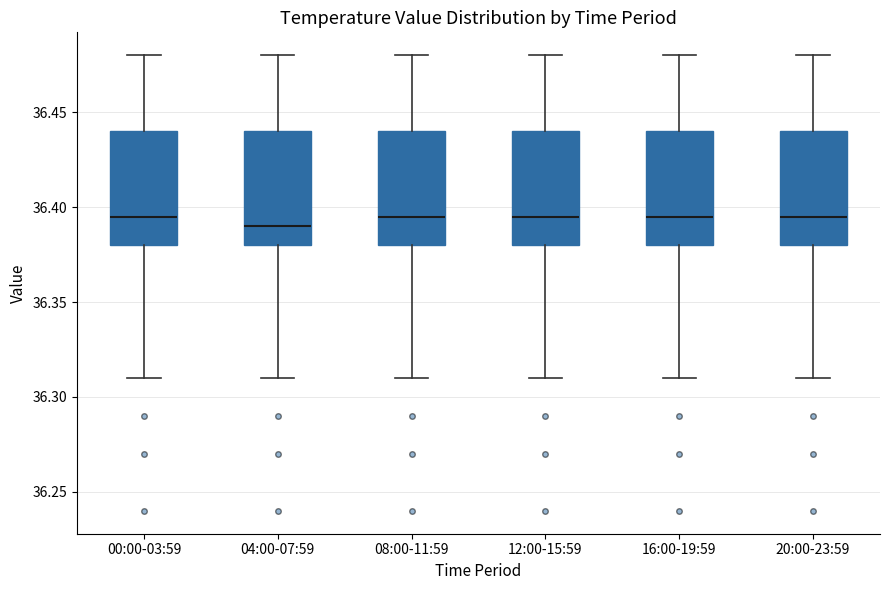

Reading left to right, read every box against the y-axis: the position of its median line, the range the box covers, and the ends of its whiskers. The values are not printed on the chart, so give them approximately, as read against the axis.

00:00-03:59: median 36.395, box 36.380 to 36.440, whiskers 36.310 to 36.480
04:00-07:59: median 36.390, box 36.380 to 36.440, whiskers 36.310 to 36.480
08:00-11:59: median 36.395, box 36.380 to 36.440, whiskers 36.310 to 36.480
12:00-15:59: median 36.395, box 36.380 to 36.440, whiskers 36.310 to 36.480
16:00-19:59: median 36.395, box 36.380 to 36.440, whiskers 36.310 to 36.480
20:00-23:59: median 36.395, box 36.380 to 36.440, whiskers 36.310 to 36.480